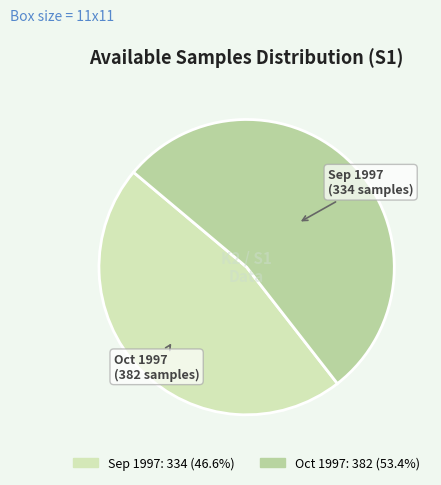

Count the number of slices in the pie.

2